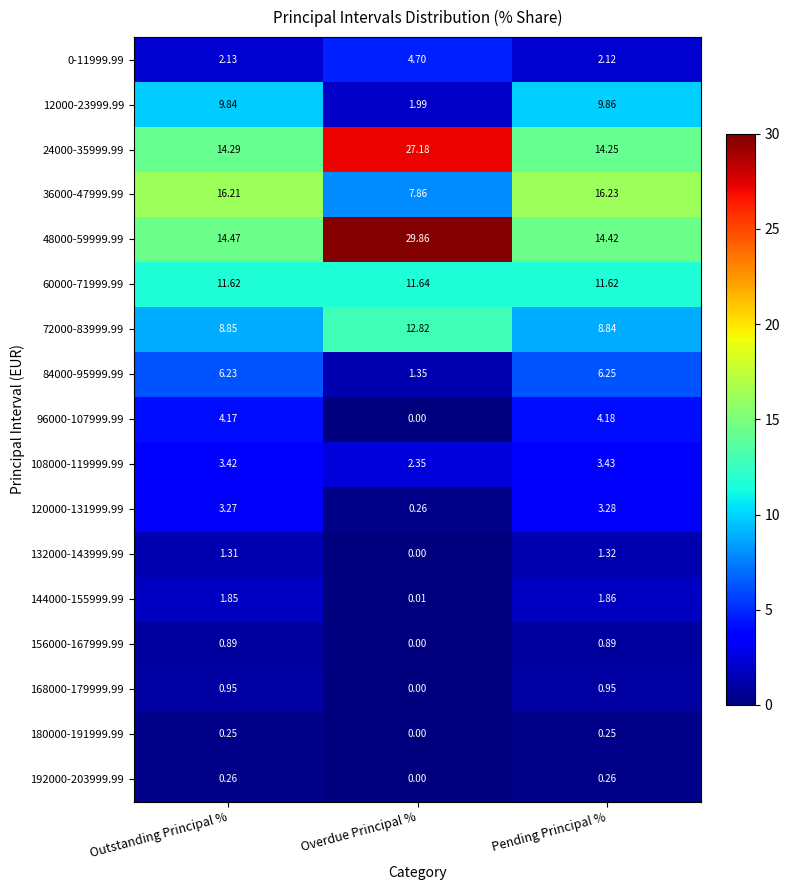

List the labels in order of 12000-23999.99 value, largest first.

Pending Principal %, Outstanding Principal %, Overdue Principal %